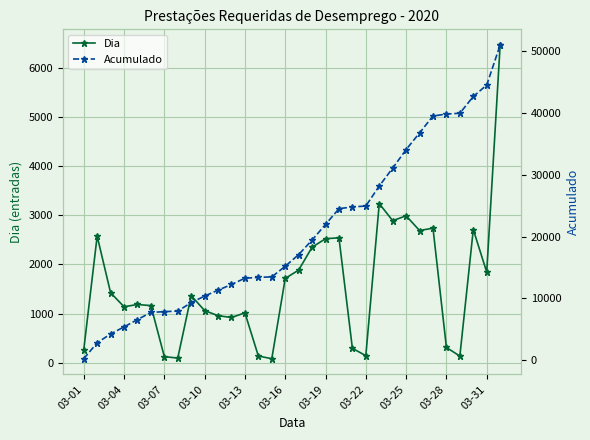

True or false: Dia and Acumulado cross at least once.

False